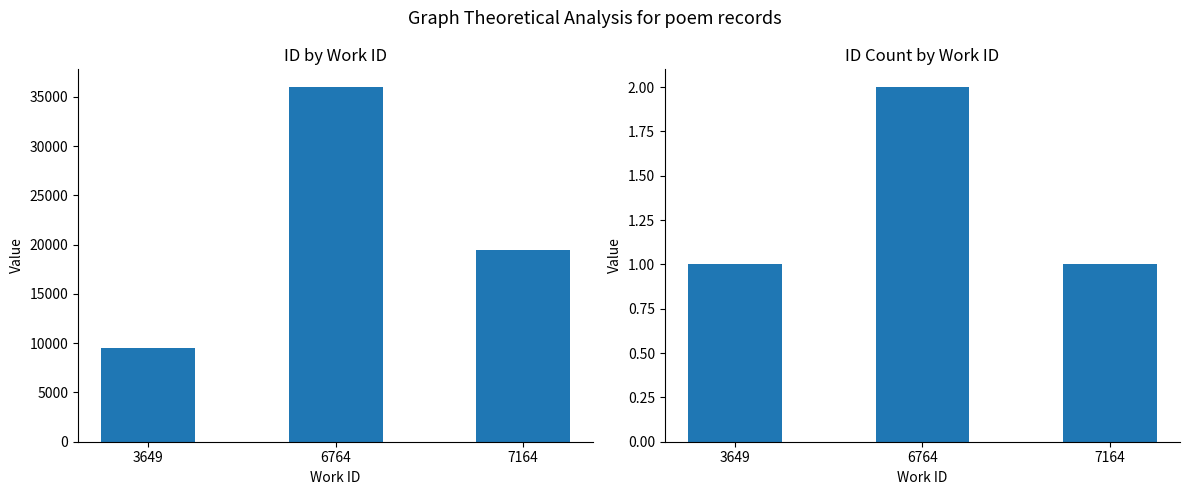

What is the value of the record count bar at the 3rd from the left?

1